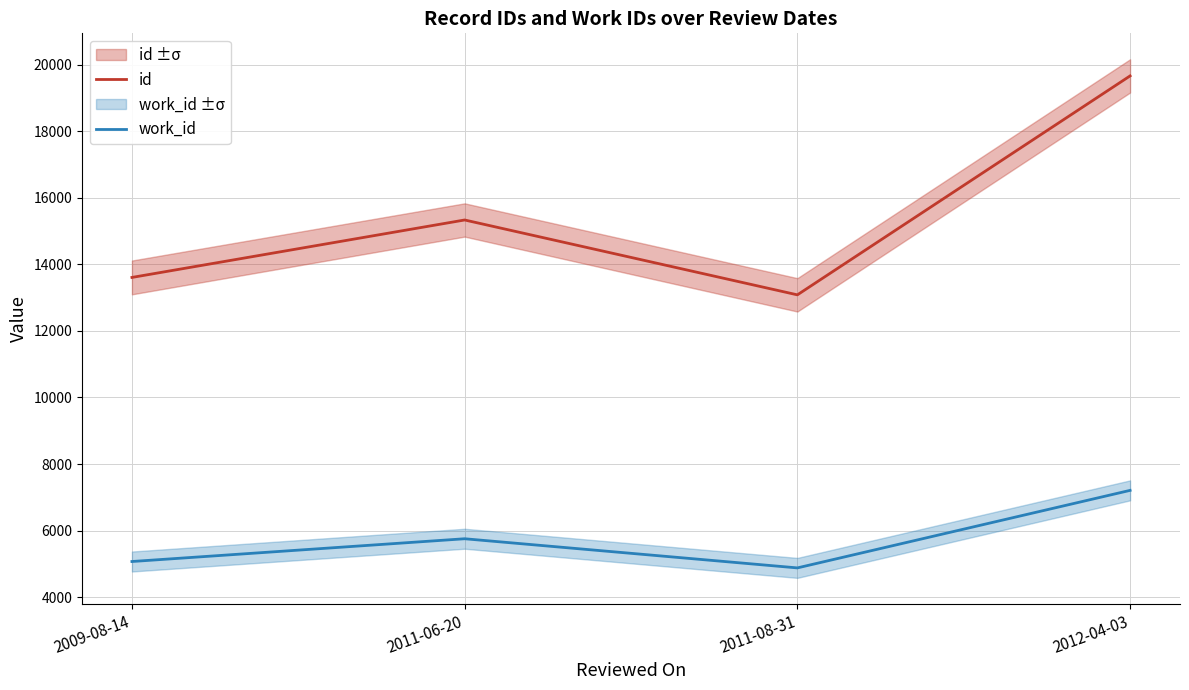

What is the average value of the id series?

15422.3